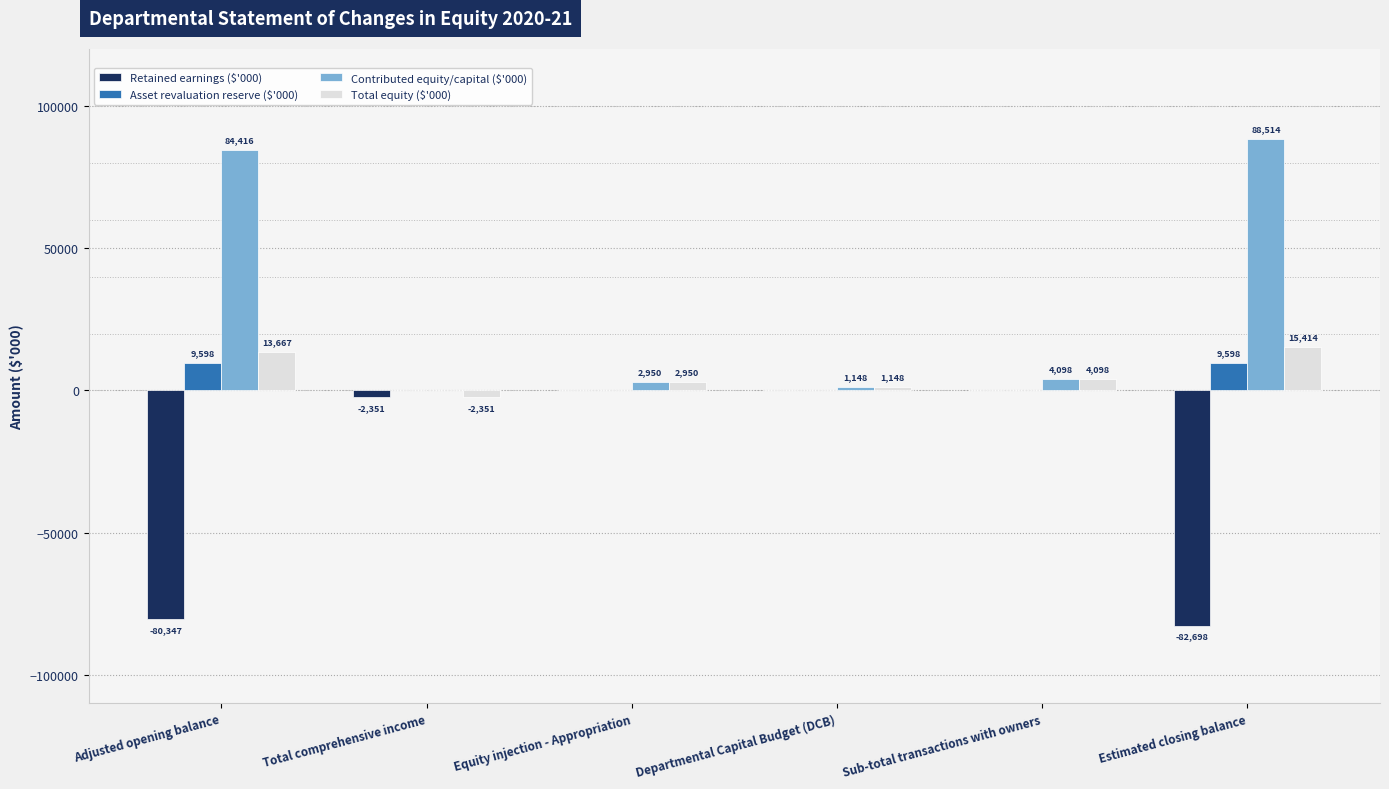

How many Asset revaluation reserve ($'000) values are between 0 and 9598?

6